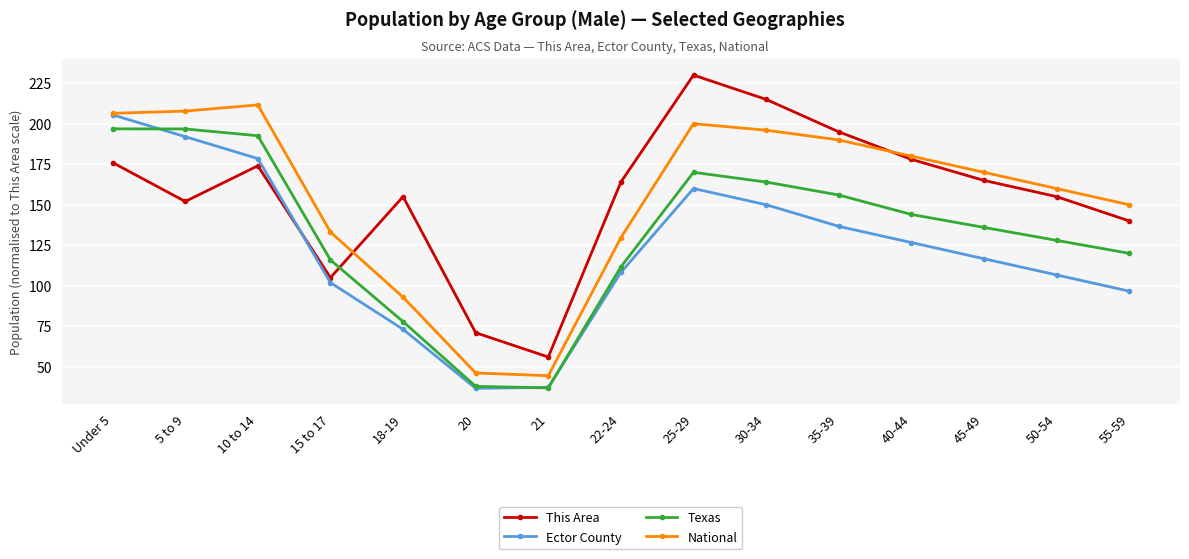

How many data points does each series have?

15